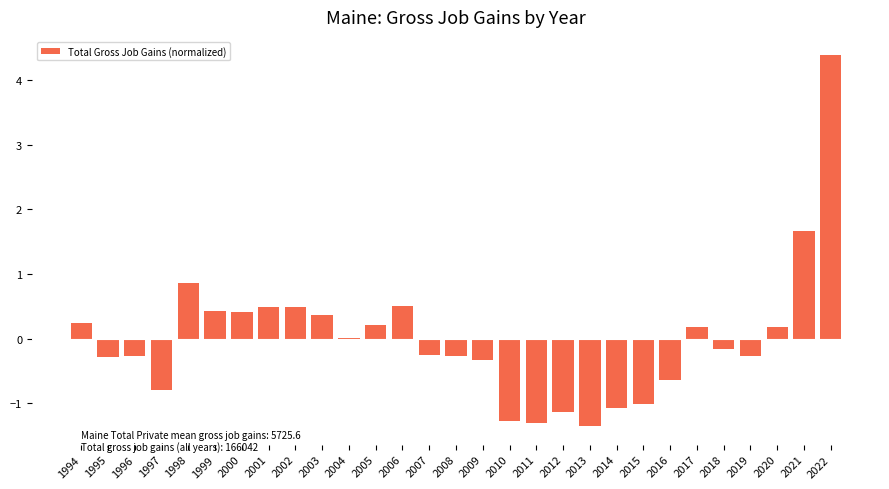

What is the sum of the values at 2019 and 2009?

-0.6